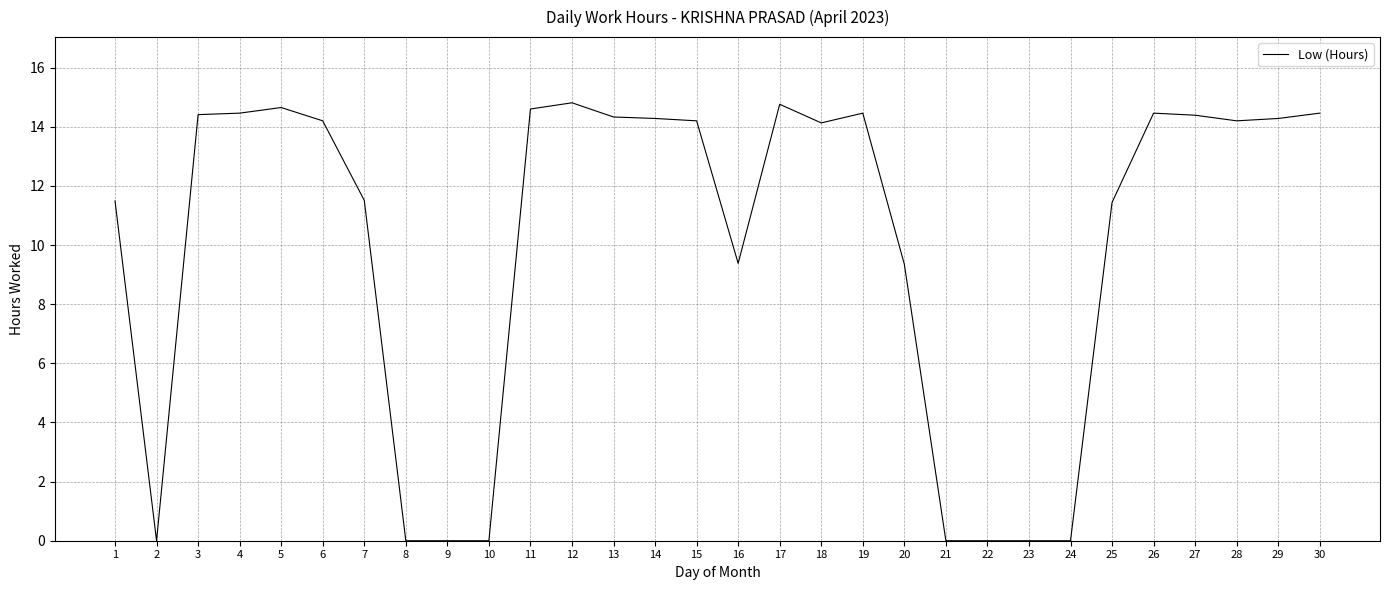

How many categories are shown in the chart?

30